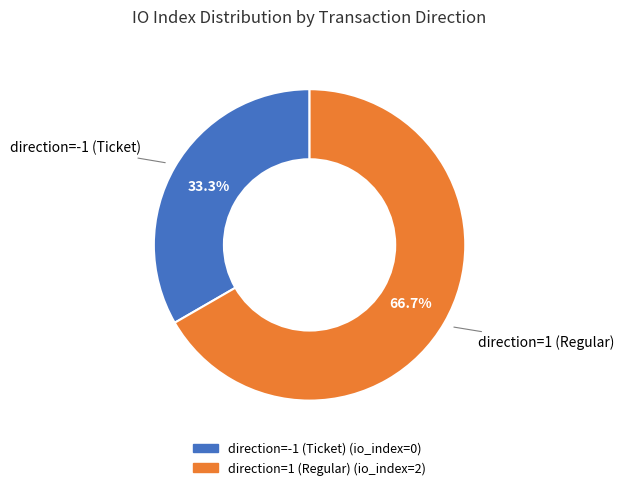

What is the largest slice in the pie chart?

direction=1 (Regular)